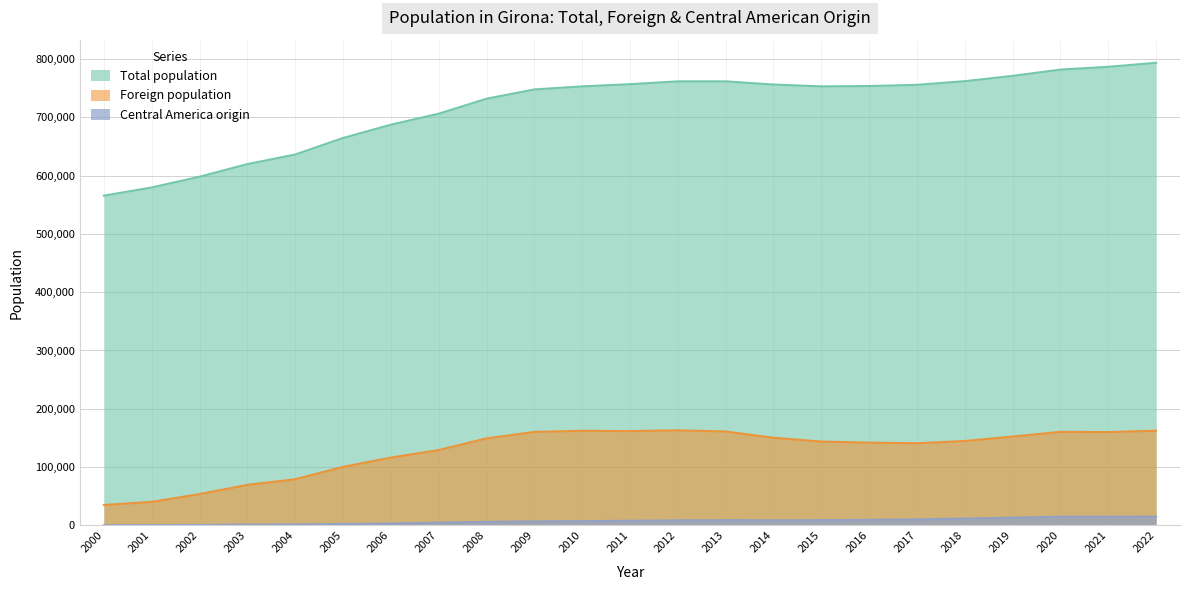

The value of Central America origin at 2014 is 8768. True or false?

True